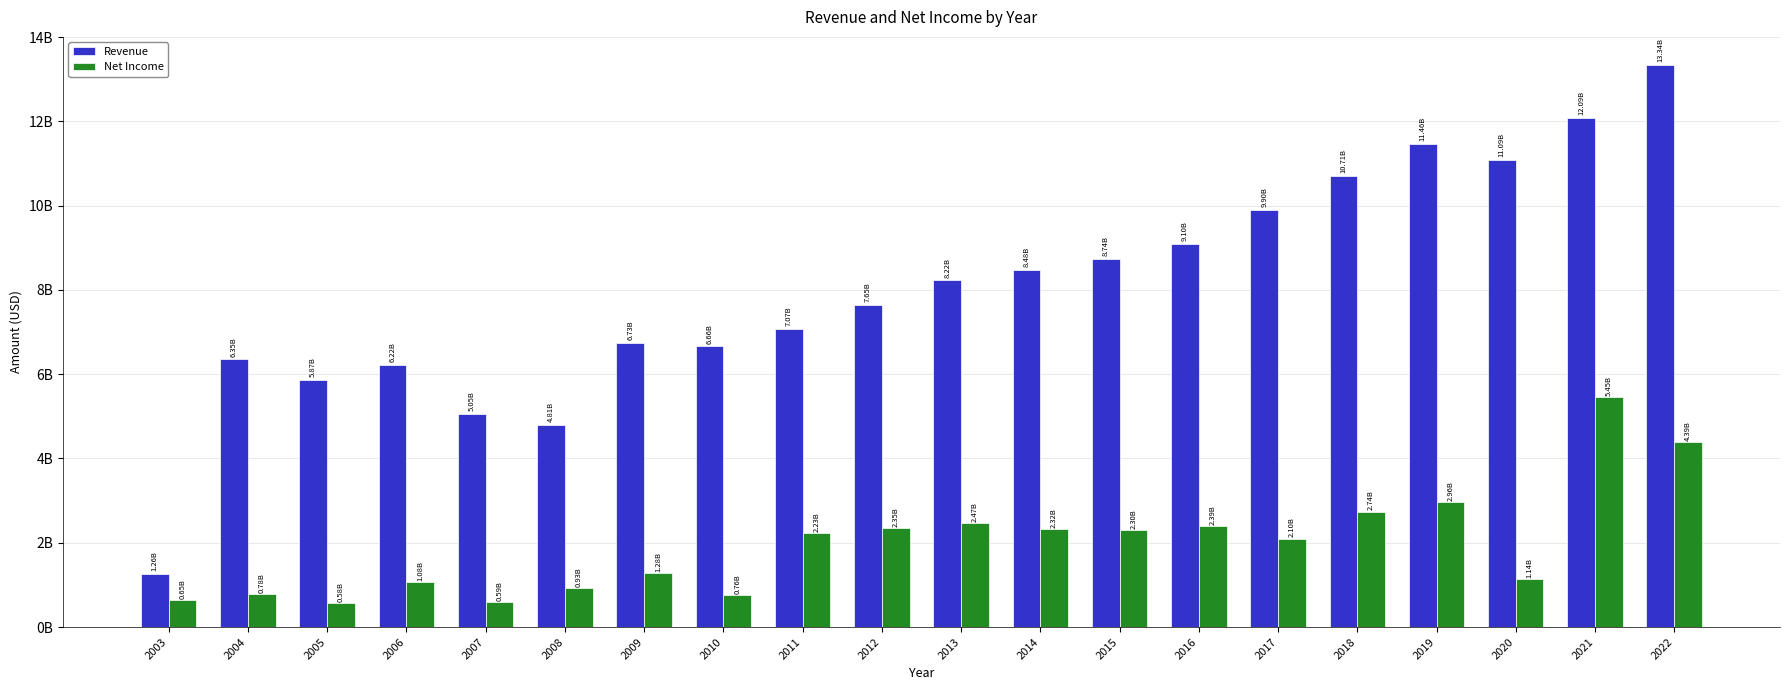

At which category is the sum across all series the highest?

2022